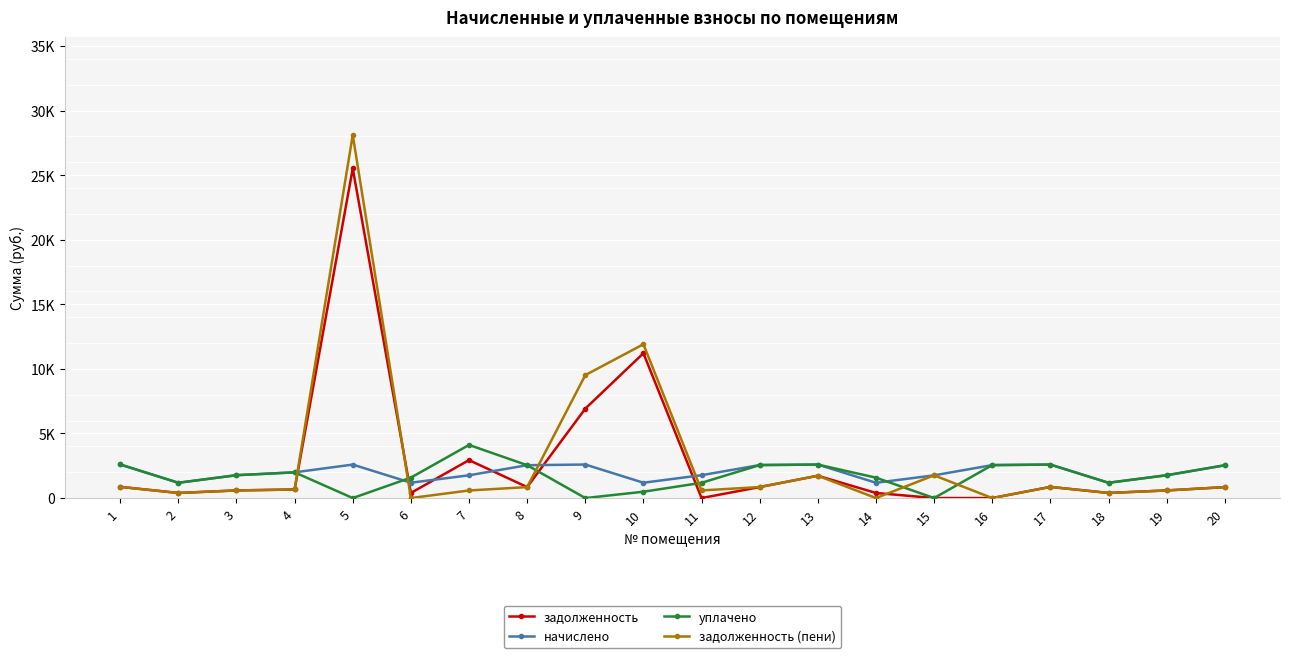

Does the chart have visible grid lines?

Yes